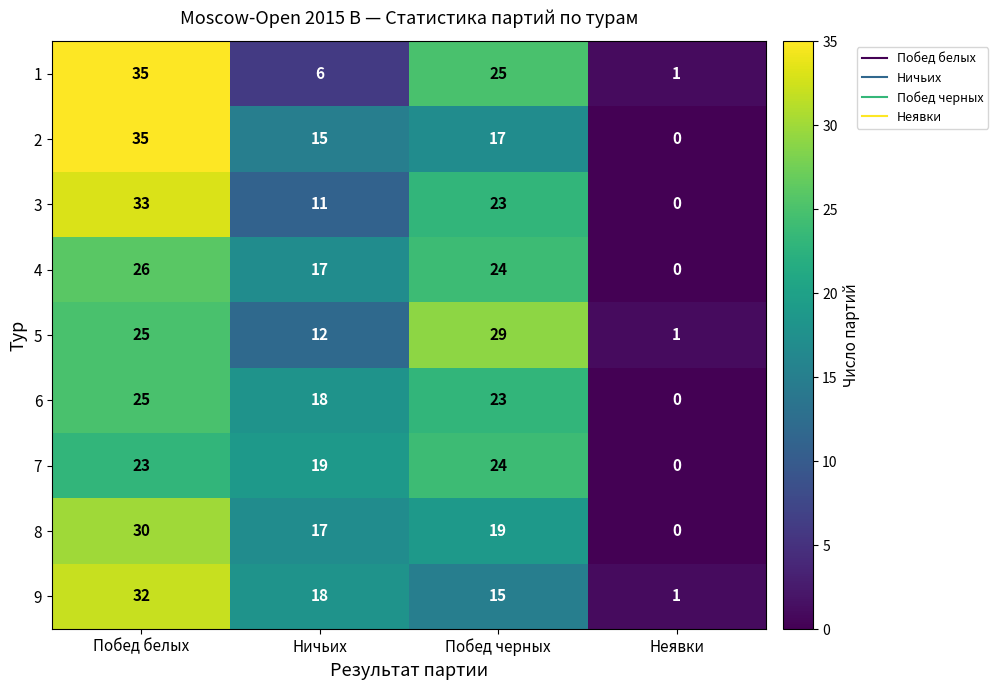

What is the greatest value displayed?

35